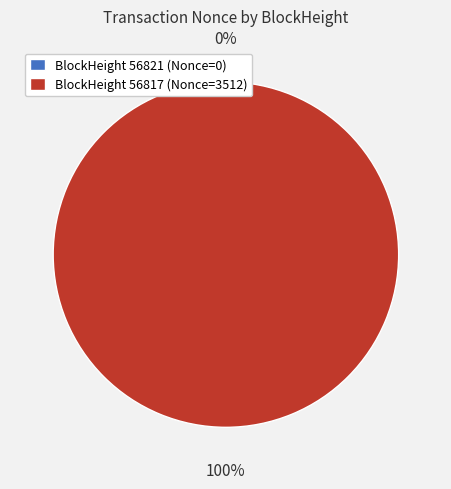

To the nearest percent, what portion does 56817 represent?

100%